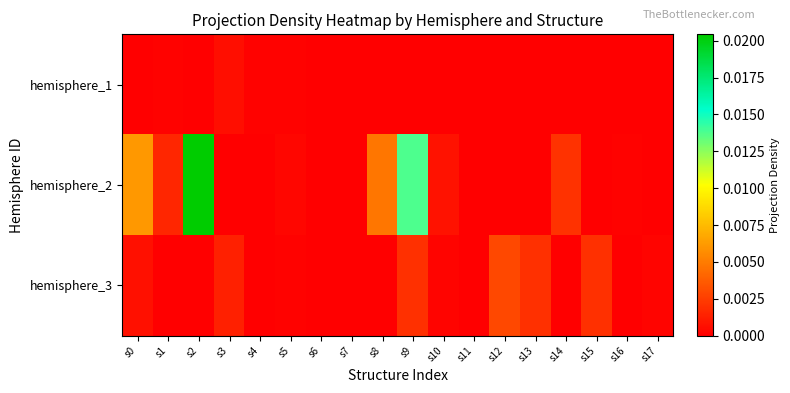

At which category does the chart reach its minimum across all series?

s0